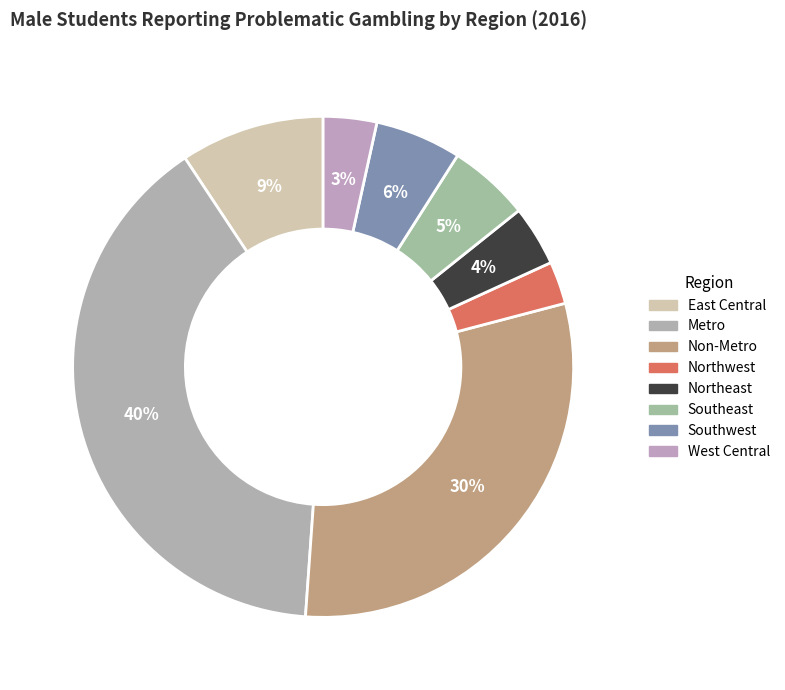

What percentage is the Metro slice, to the nearest percent?

40%